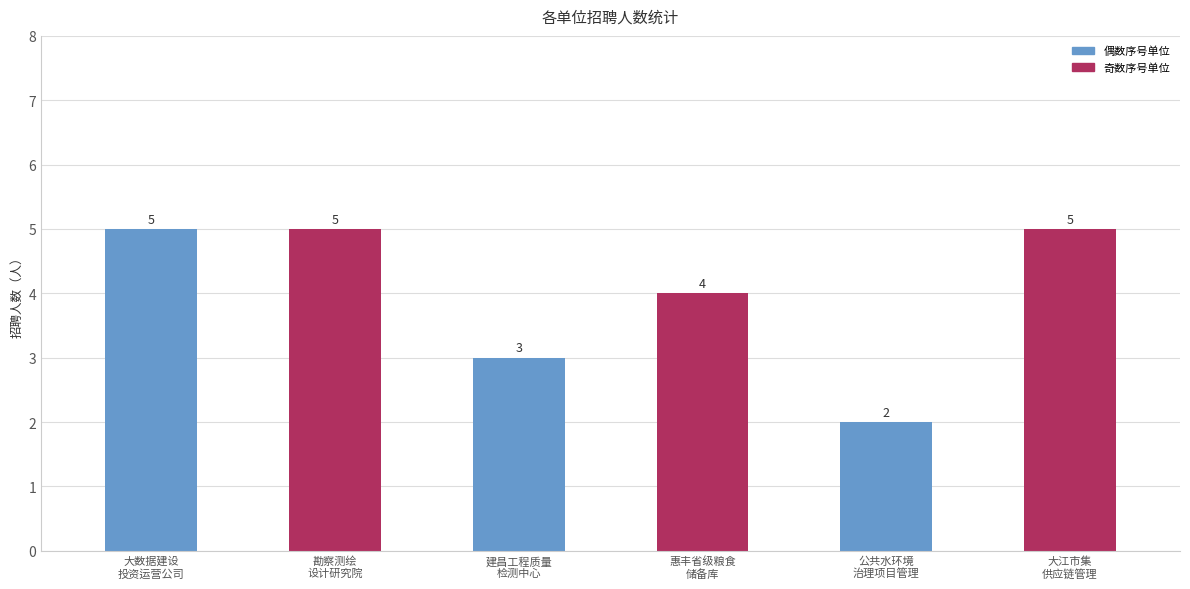

What is the sum of all values?

24